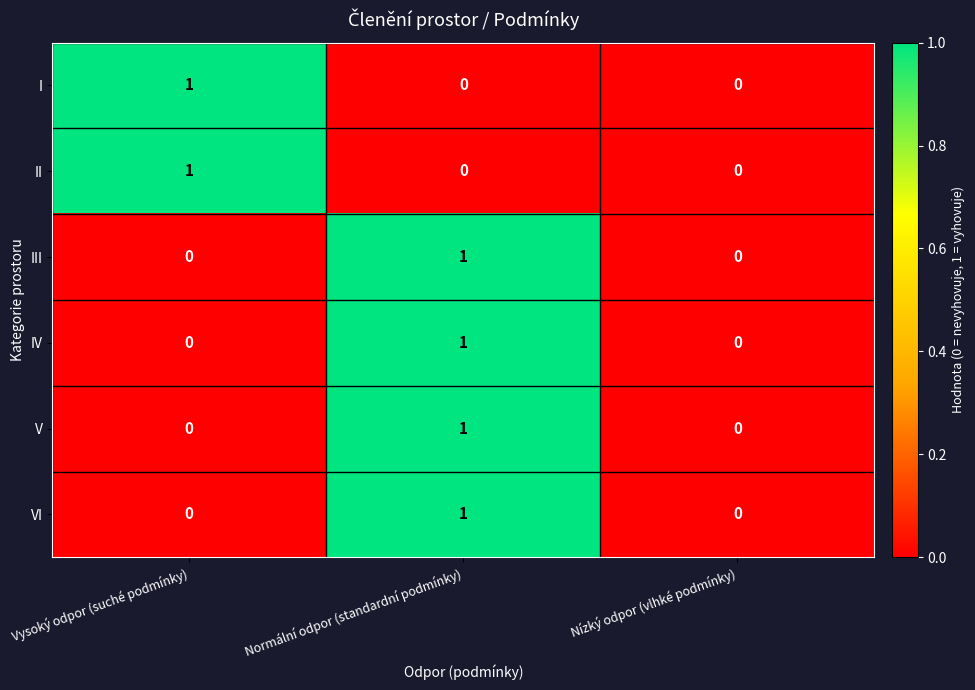

Is it true that II equals 0 at Normální odpor (standardní podmínky)?

True